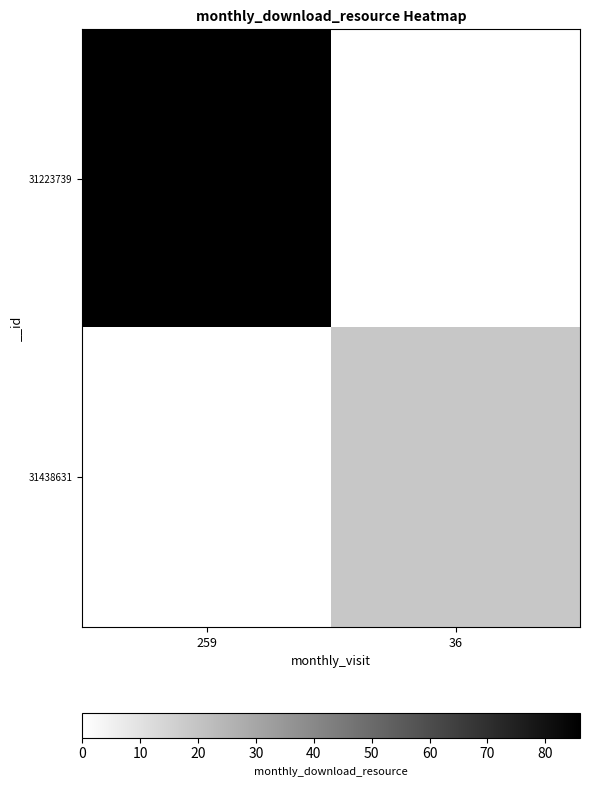

What is the total value across all series at 36?

19